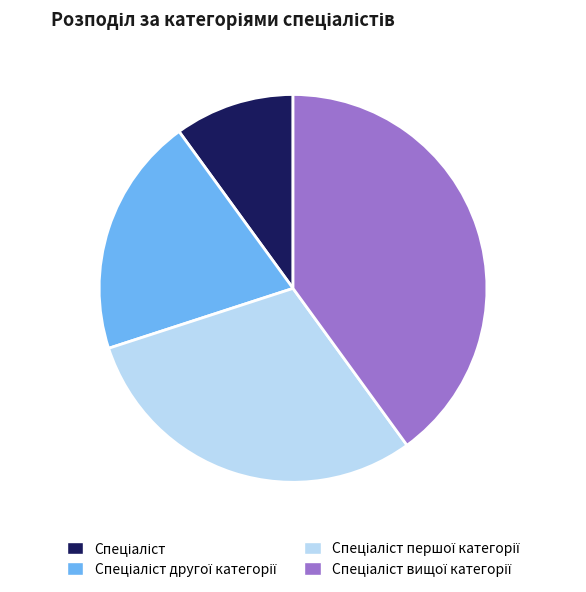

Does any single category account for the majority?

No